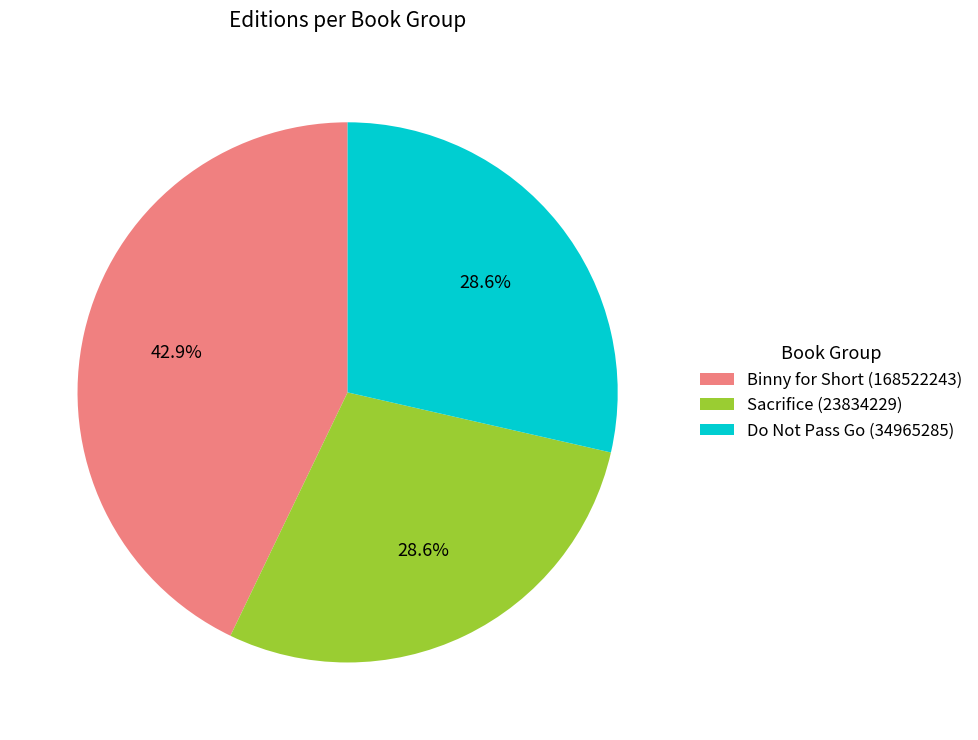

Count the number of slices in the pie.

3